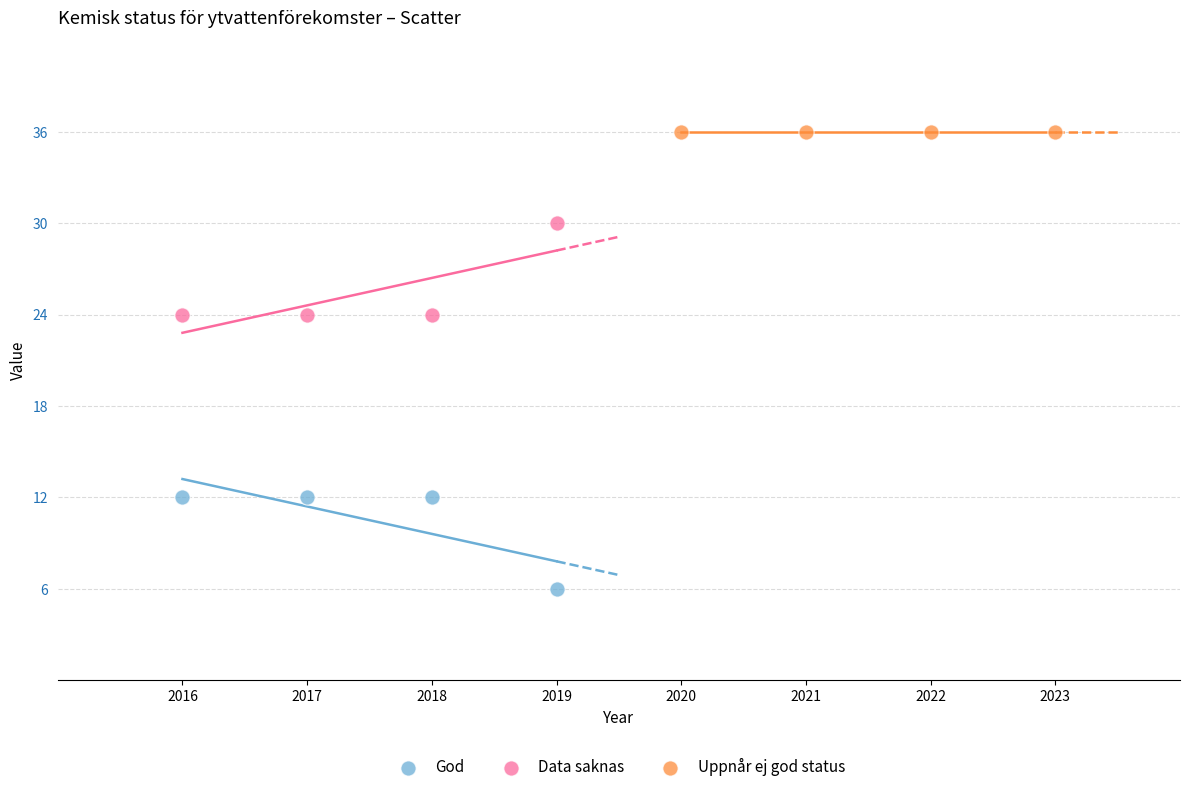

Which series reaches the maximum Y coordinate?

Uppnår ej god status